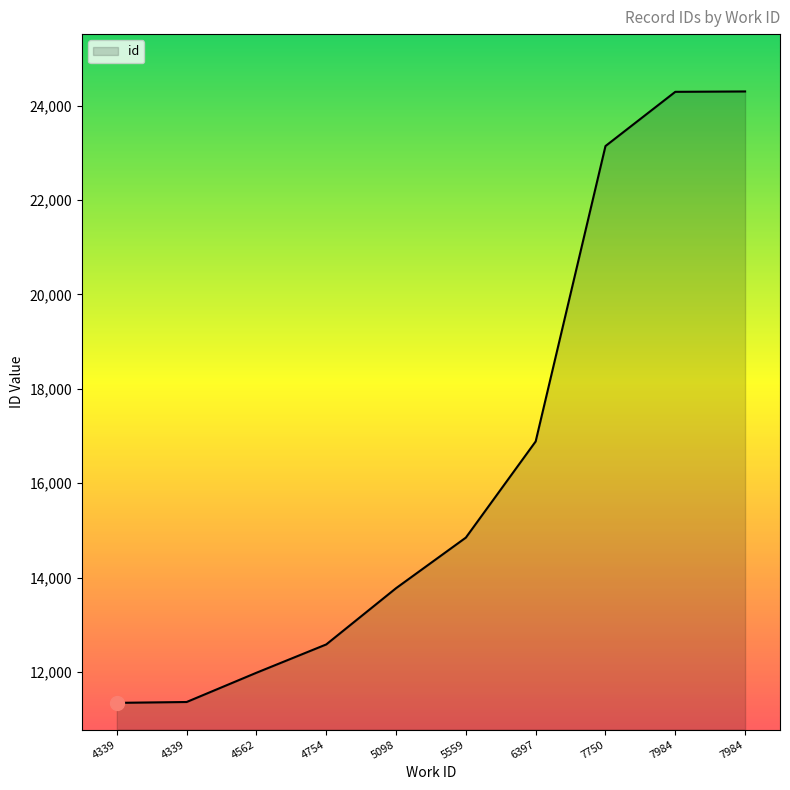

What is the ratio of the value at 4339 to the value at 4754?

0.9